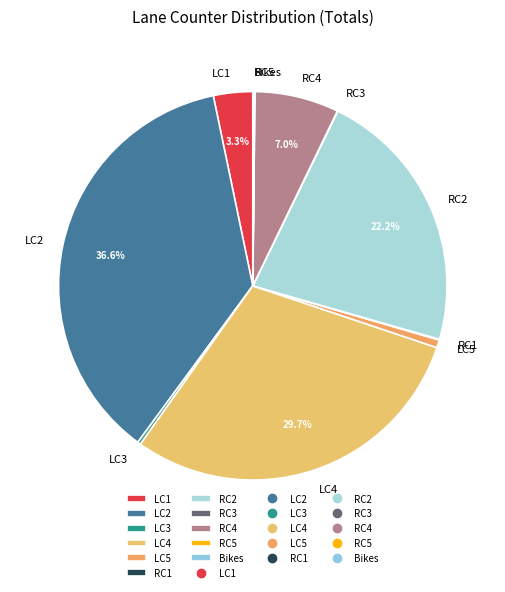

Does any single category account for the majority?

No